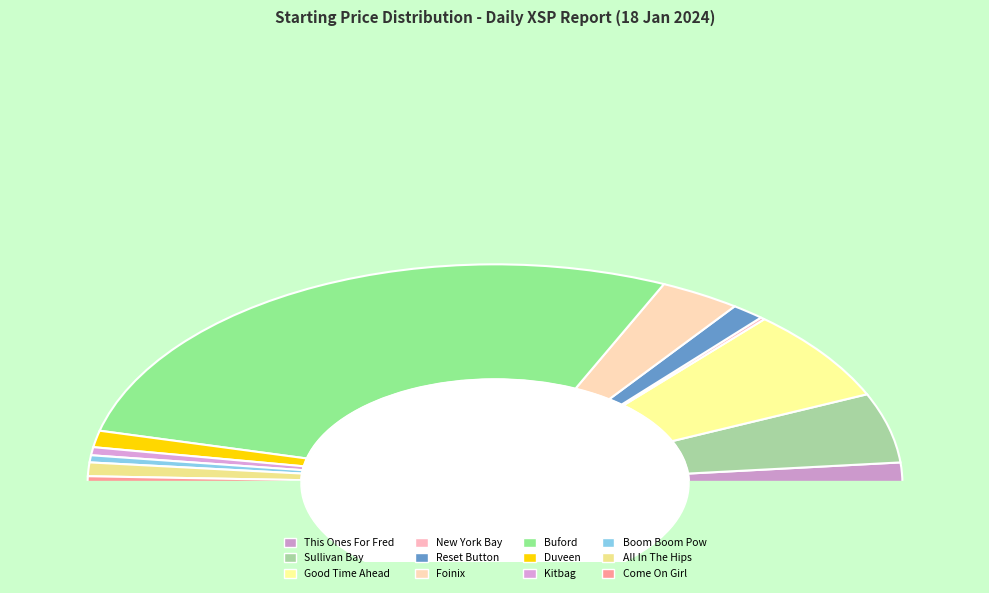

Is it true that Sullivan Bay is 10% of the pie?

True